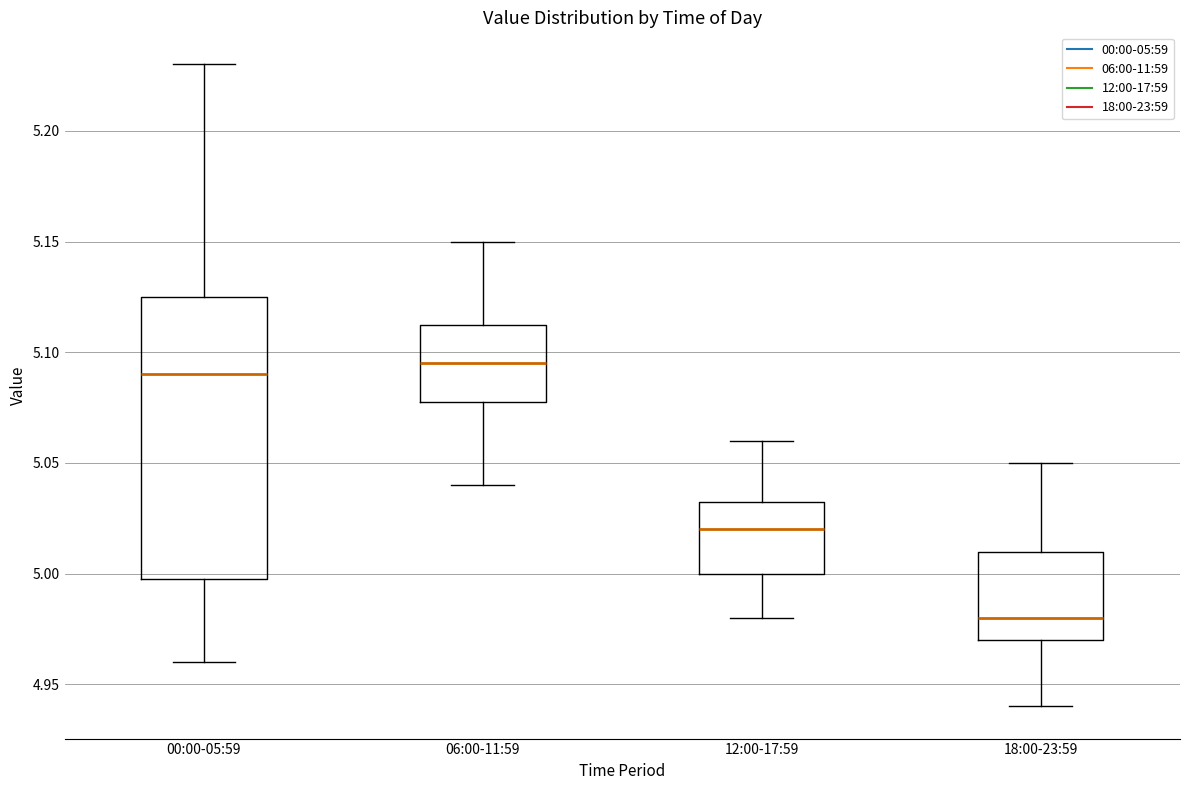

Comparing the boxes themselves (not the whiskers), which one is the tallest?

00:00-05:59